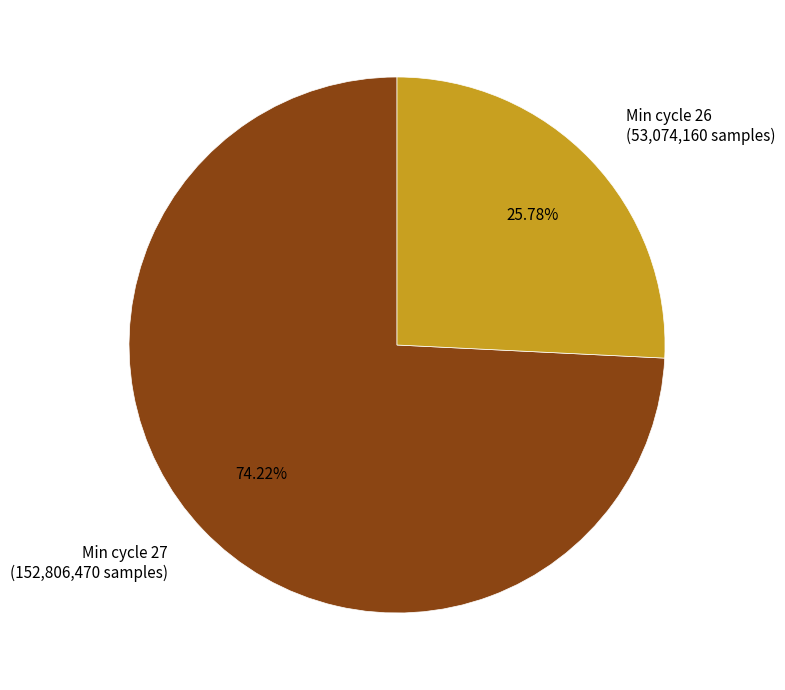

Count the number of slices in the pie.

2